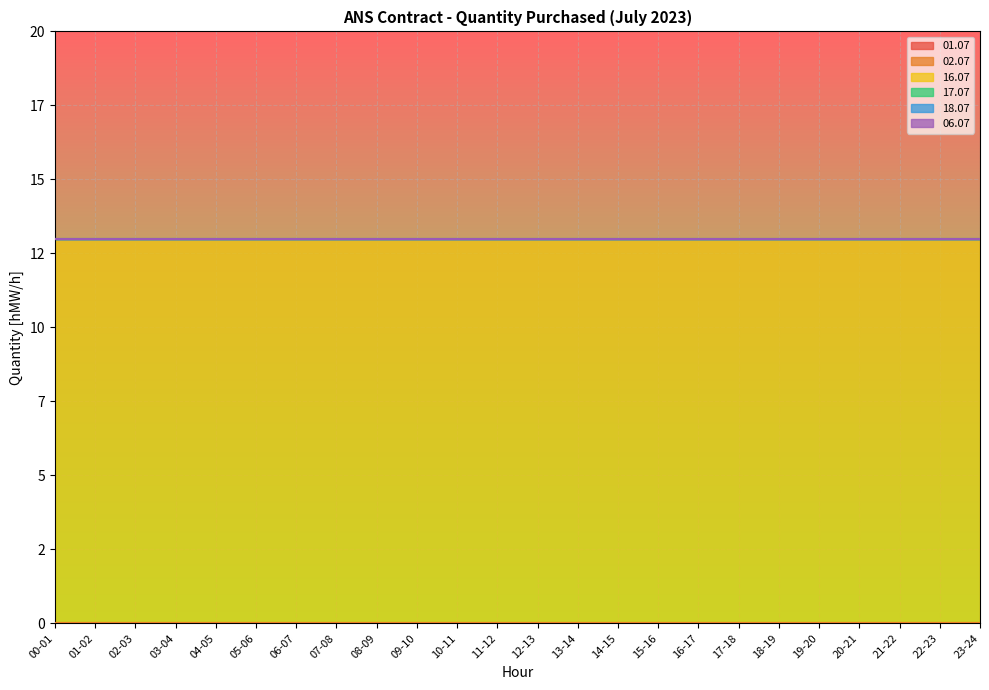

How many lines are shown in the chart?

6